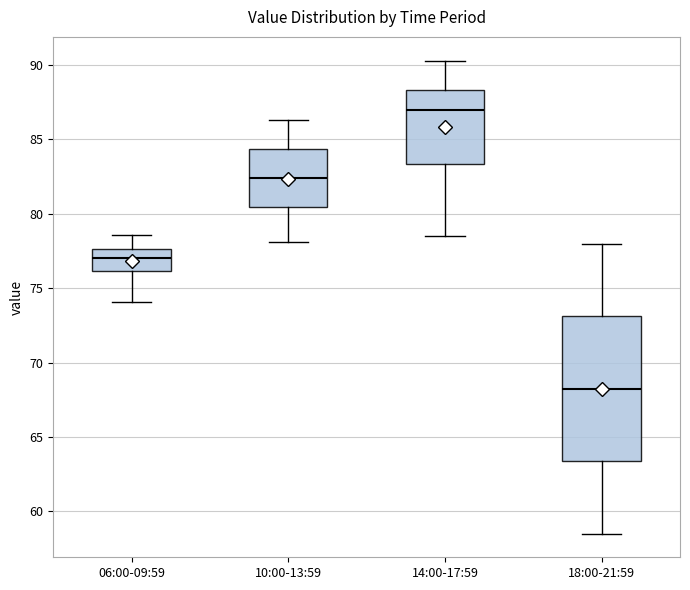

Reading left to right, transcribe this box plot: for each box, give where its median line is, the range the box spans, and where its two whiskers end, as read against the y-axis. The values are not printed on the chart, so give them approximately, as read against the axis.

06:00-09:59: median 77.0, box 76.0 to 77.5, whiskers 74.0 to 78.5
10:00-13:59: median 82.5, box 80.5 to 84.5, whiskers 78.0 to 86.5
14:00-17:59: median 87.0, box 83.5 to 88.5, whiskers 78.5 to 90.5
18:00-21:59: median 68.5, box 63.5 to 73.0, whiskers 58.5 to 78.0